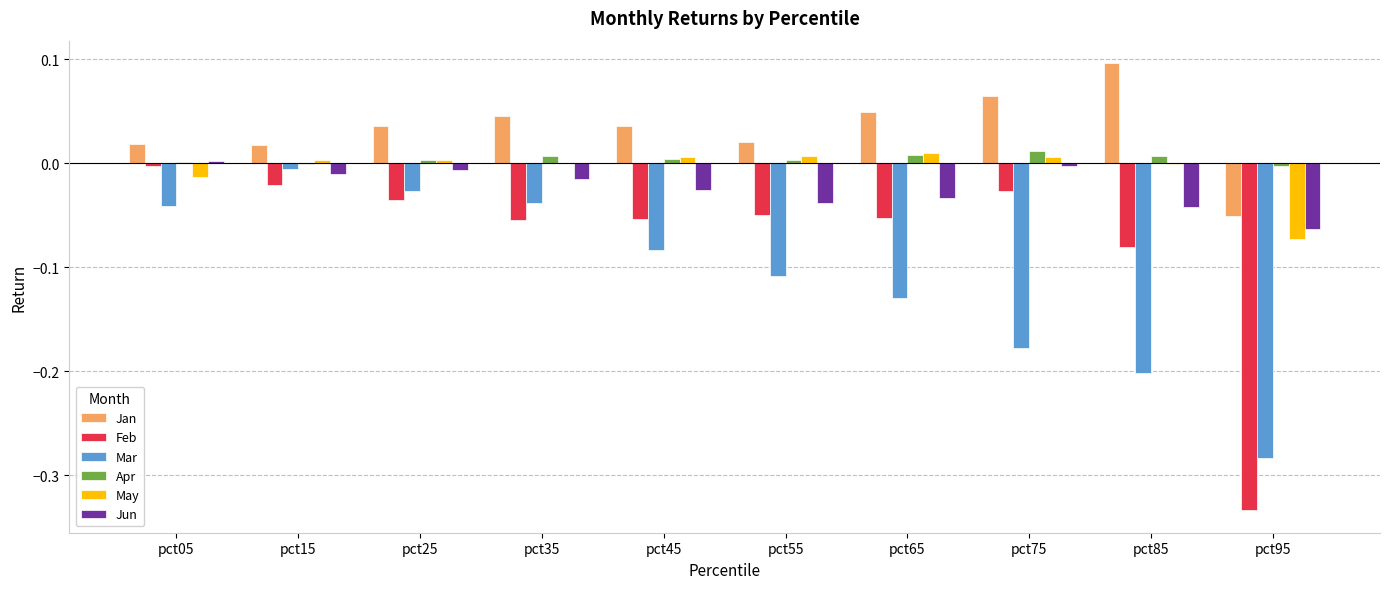

Between pct15 and pct45, which series saw the biggest shift?

Mar